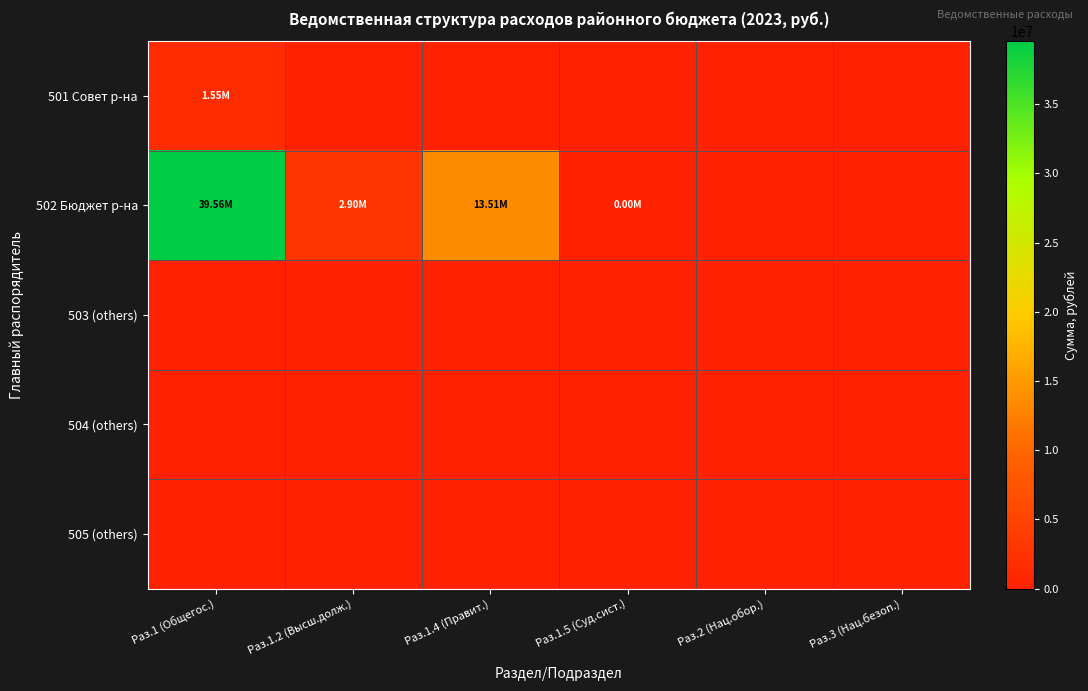

Which series has the largest range (max minus min)?

502 Бюджет р-на